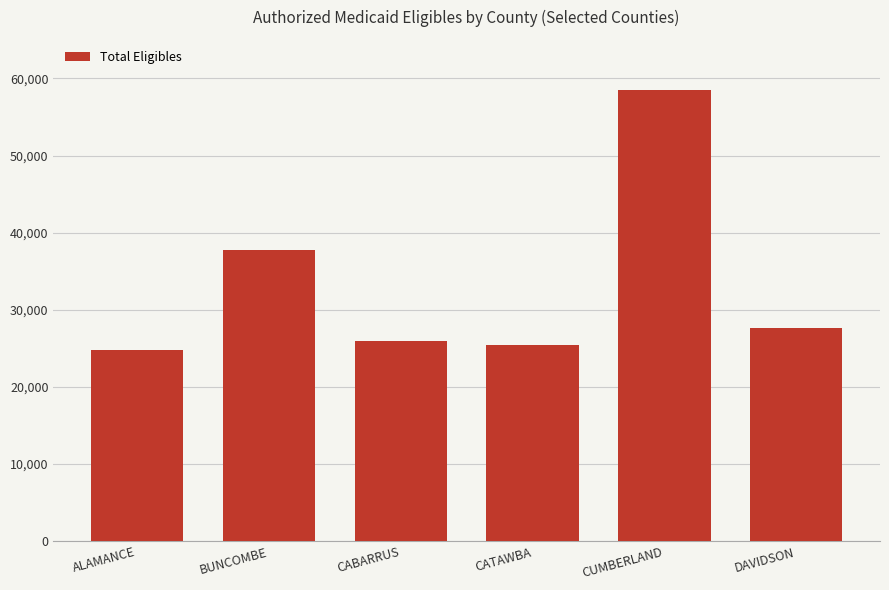

How many data points does each series have?

6